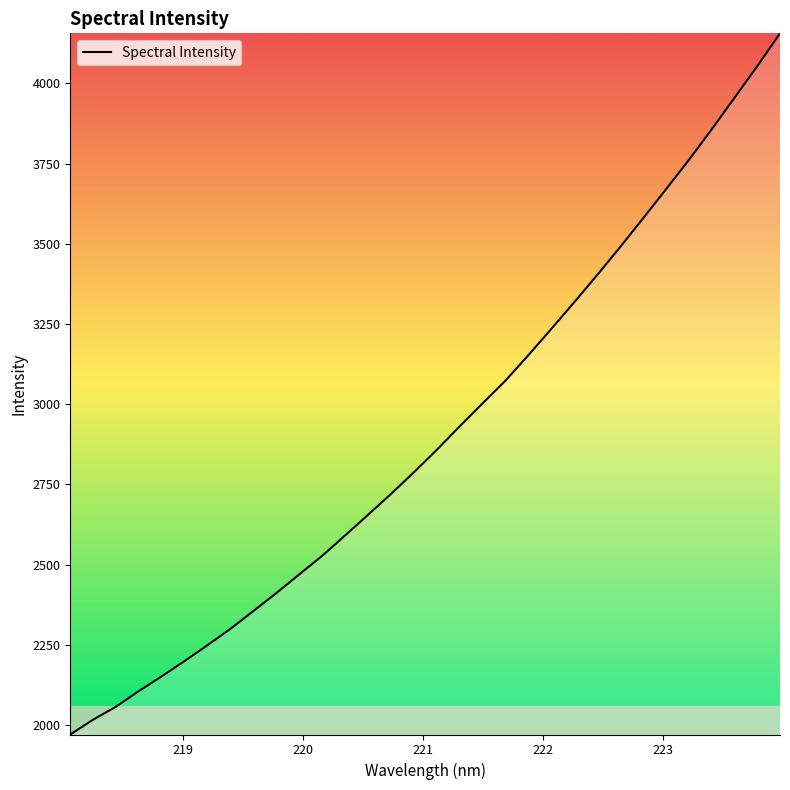

Is this an area chart (filled region under the line)?

No